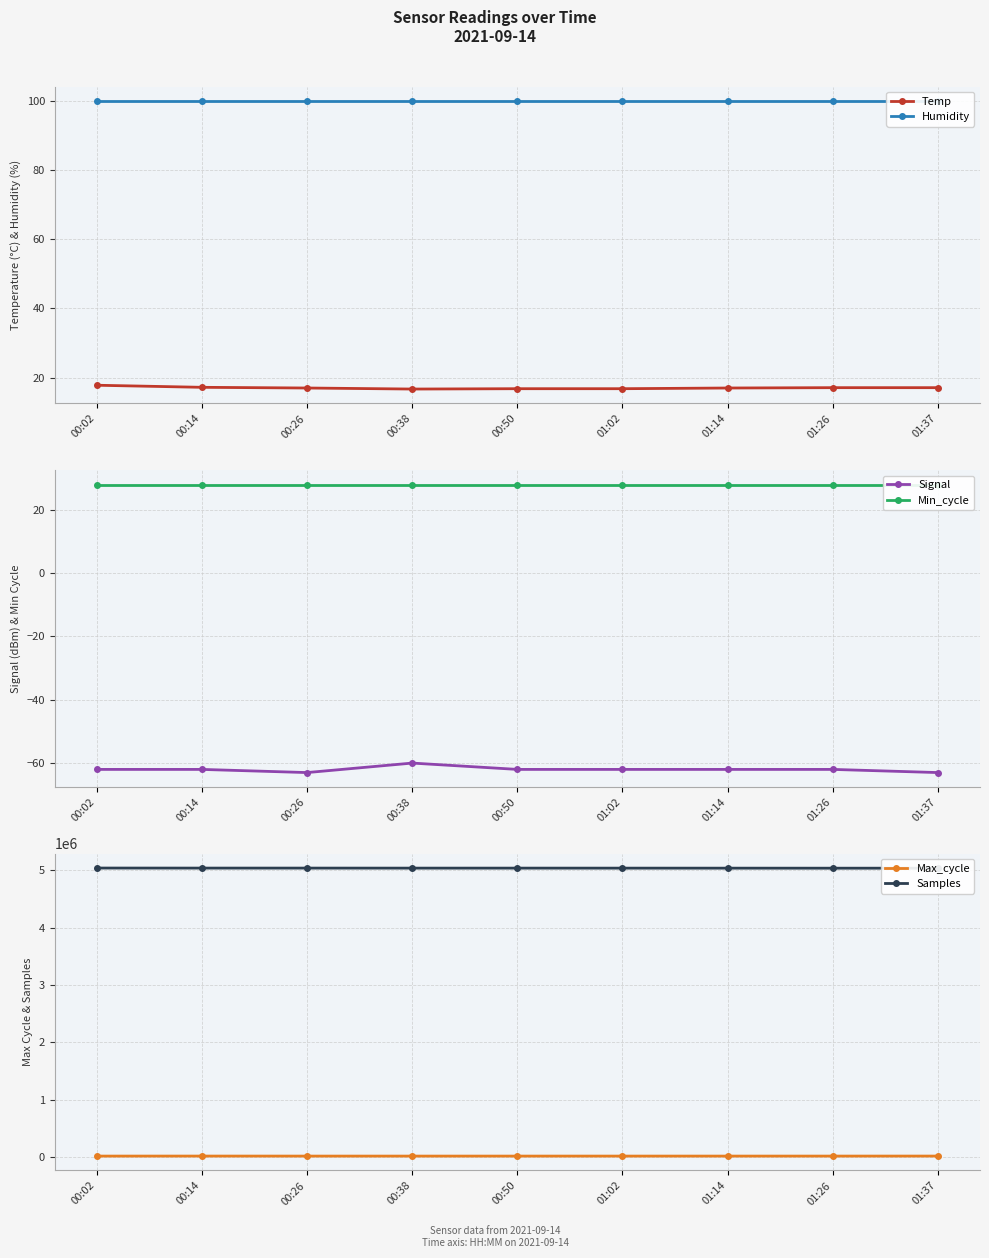

At which label does Humidity reach its minimum?

00:02